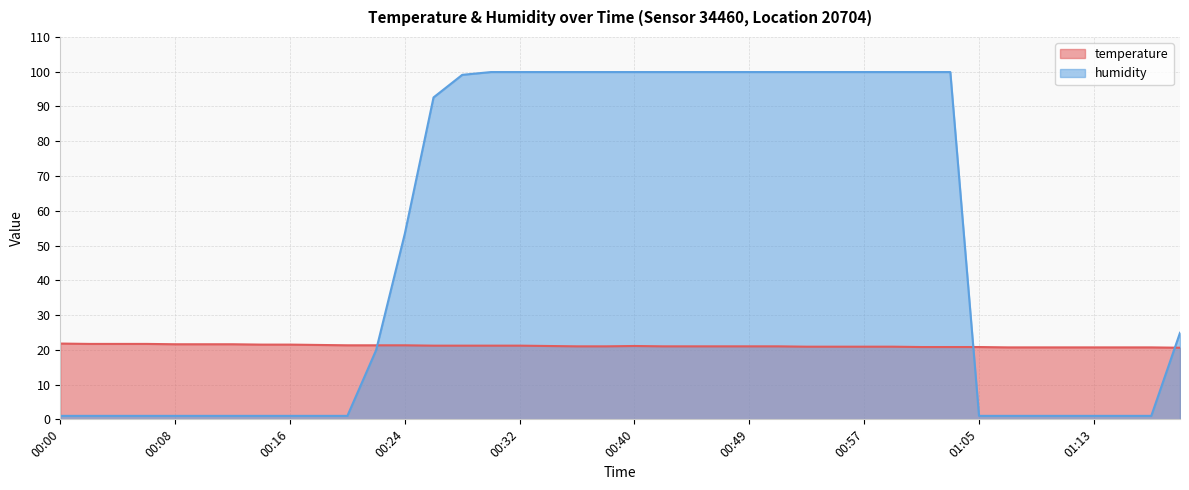

What is the difference between the humidity values at 00:32 and 01:07?

98.9